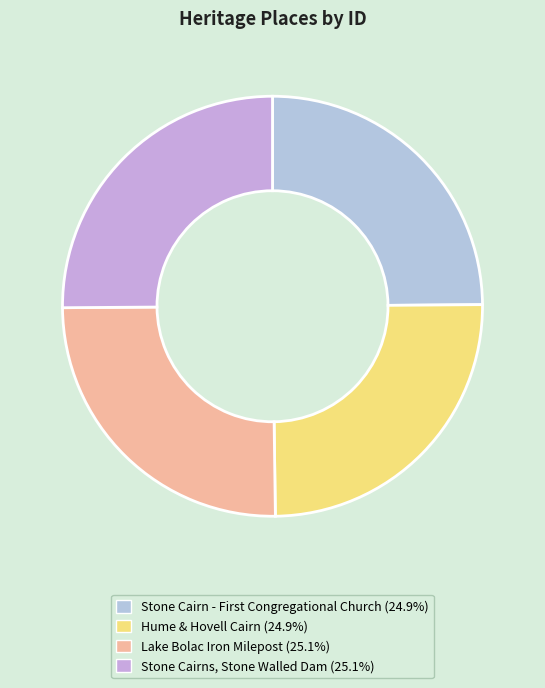

To the nearest percent, what portion does Stone Cairns, Stone Walled Dam represent?

25%